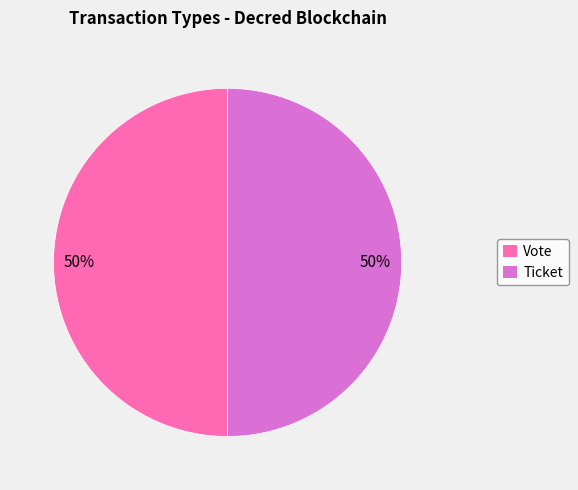

How many slices are in this pie chart?

2